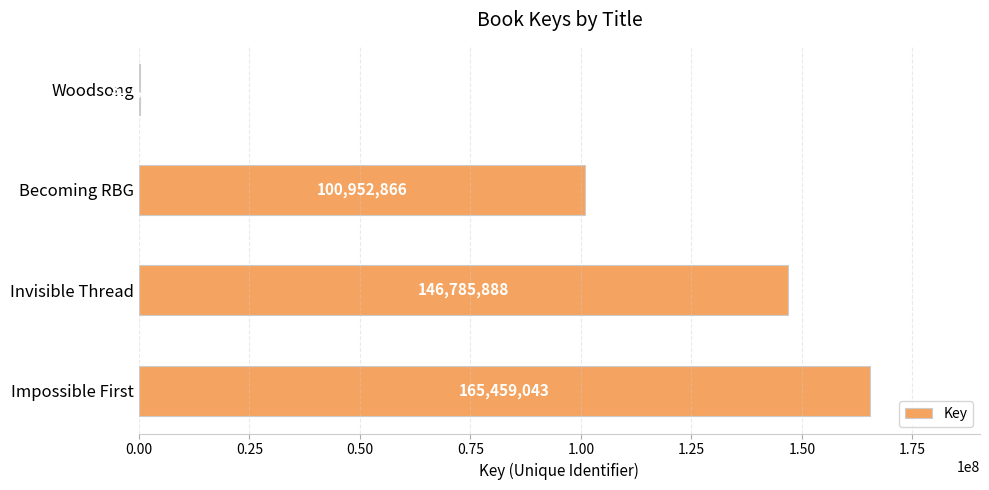

How many series are shown in this chart?

1